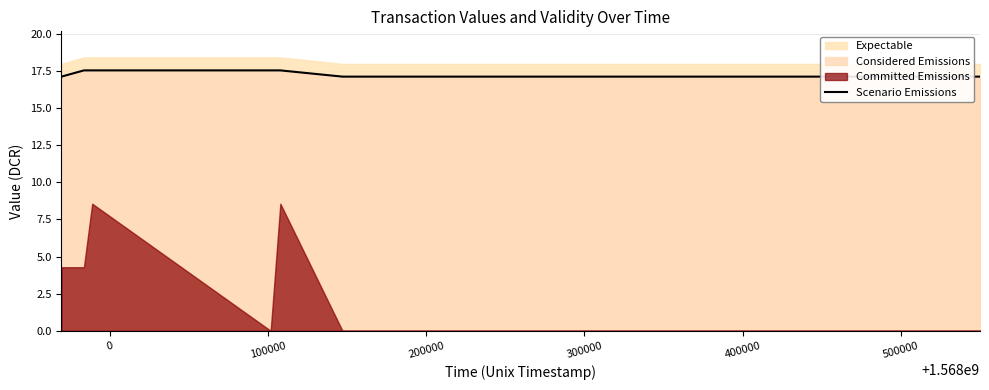

What is the average value?

17.3